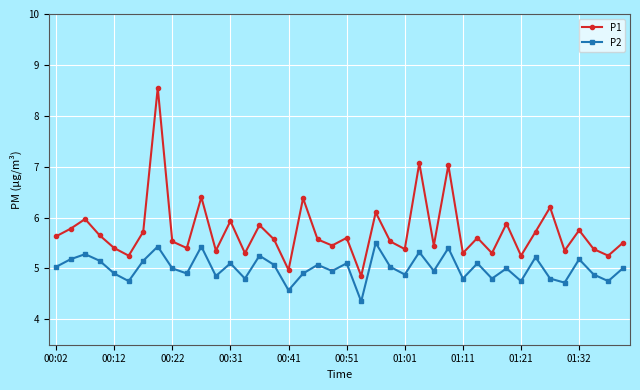

How many interior local valleys does the P1 series have?

14